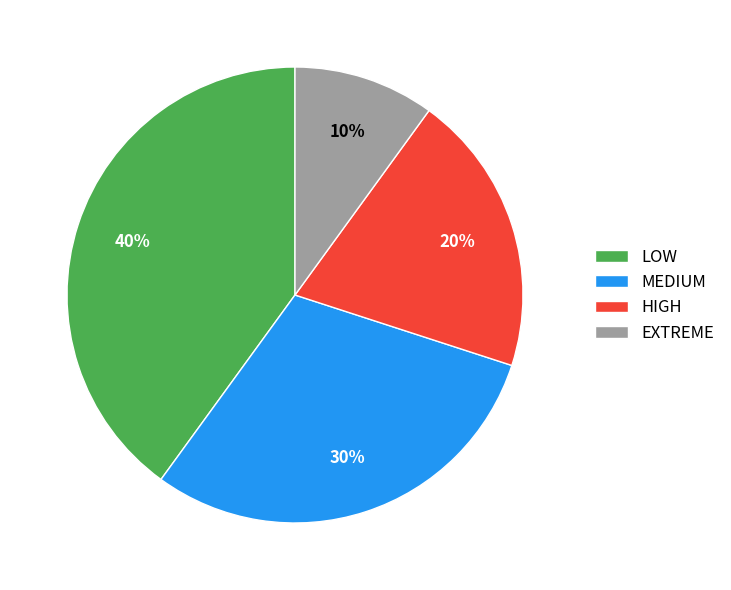

True or false: EXTREME accounts for 10% of the total.

True